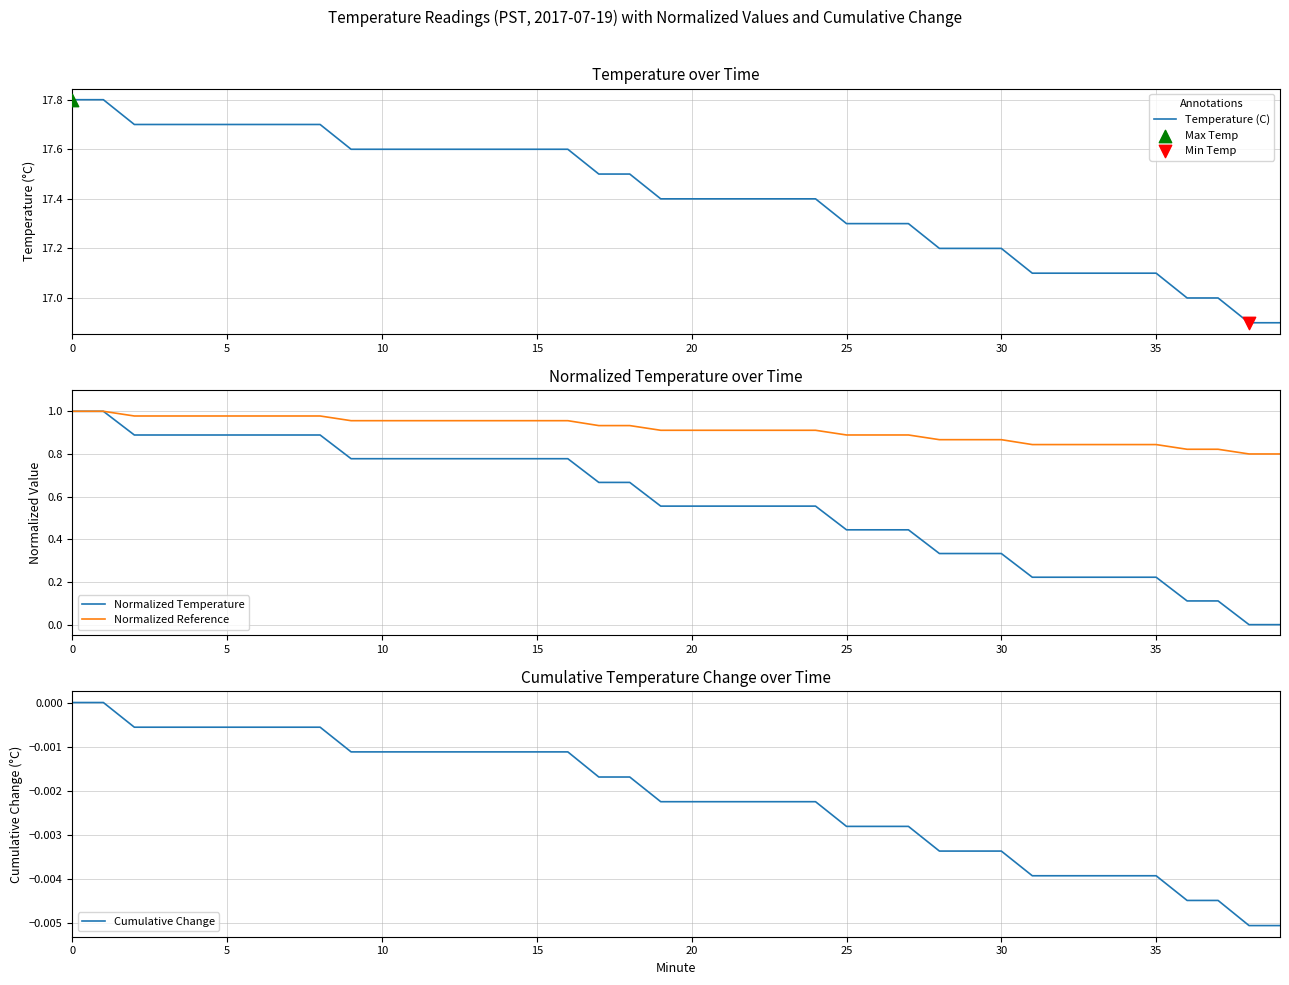

Which series contains the highest Y value?

Temperature (C)